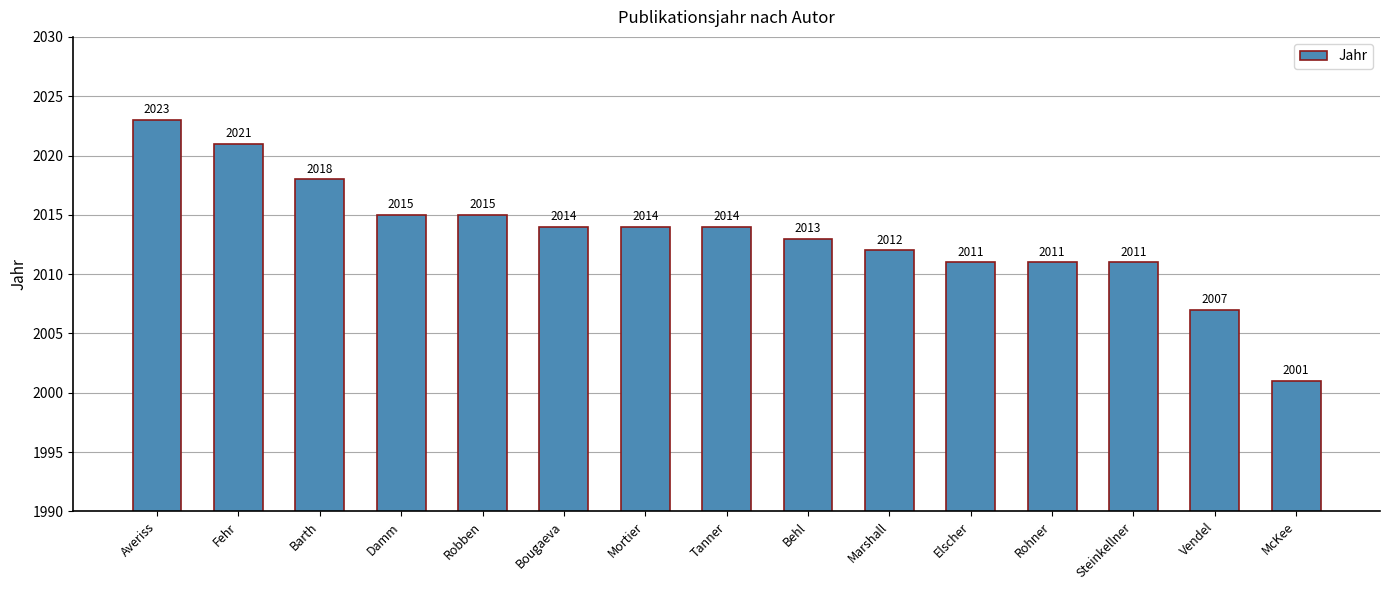

What is the label of the 7th bar from the left?

Mortier